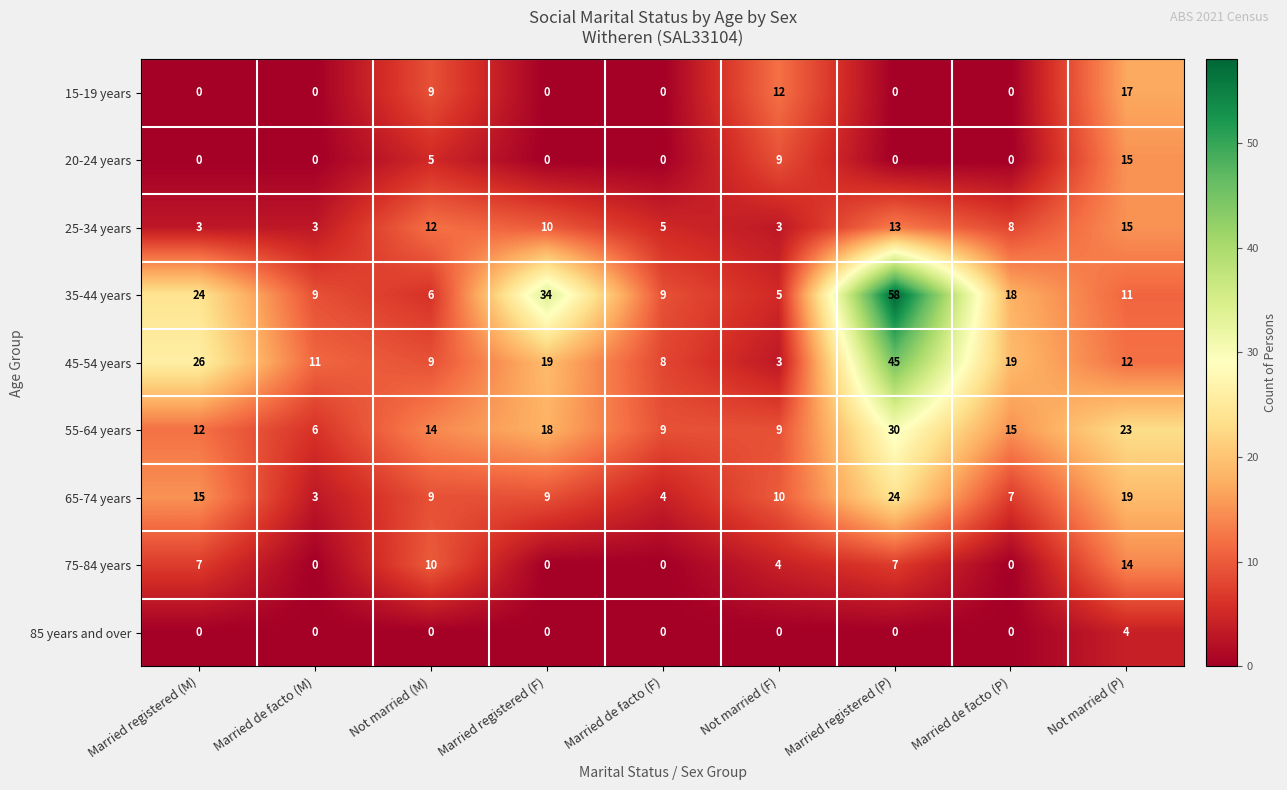

How many values in the 55-64 years series are below 14?

4